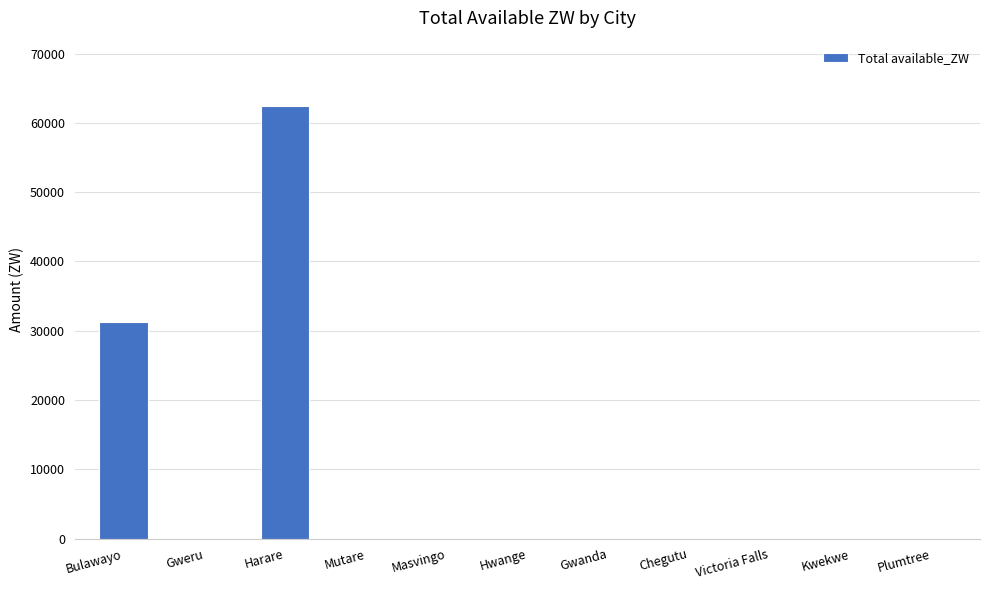

What is the sum of all values?

93866.7